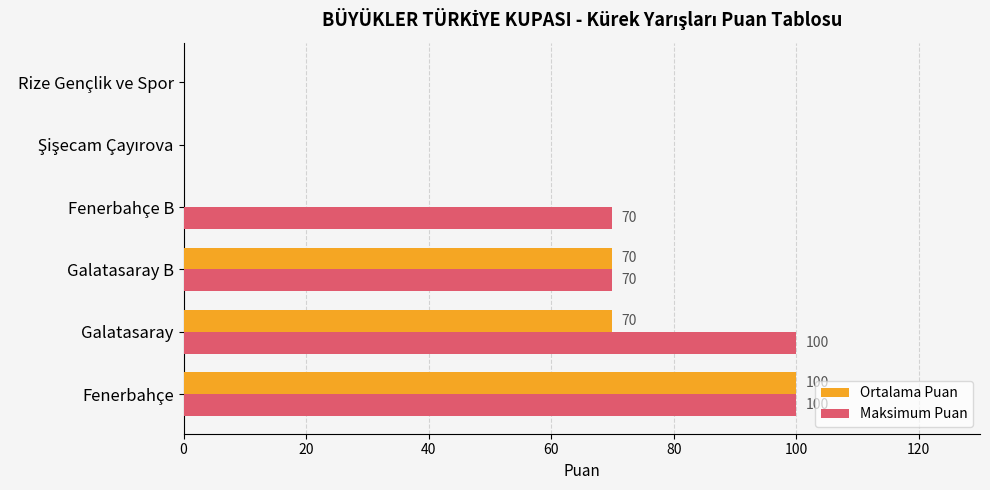

What is the highest value of the Ortalama Puan series?

100